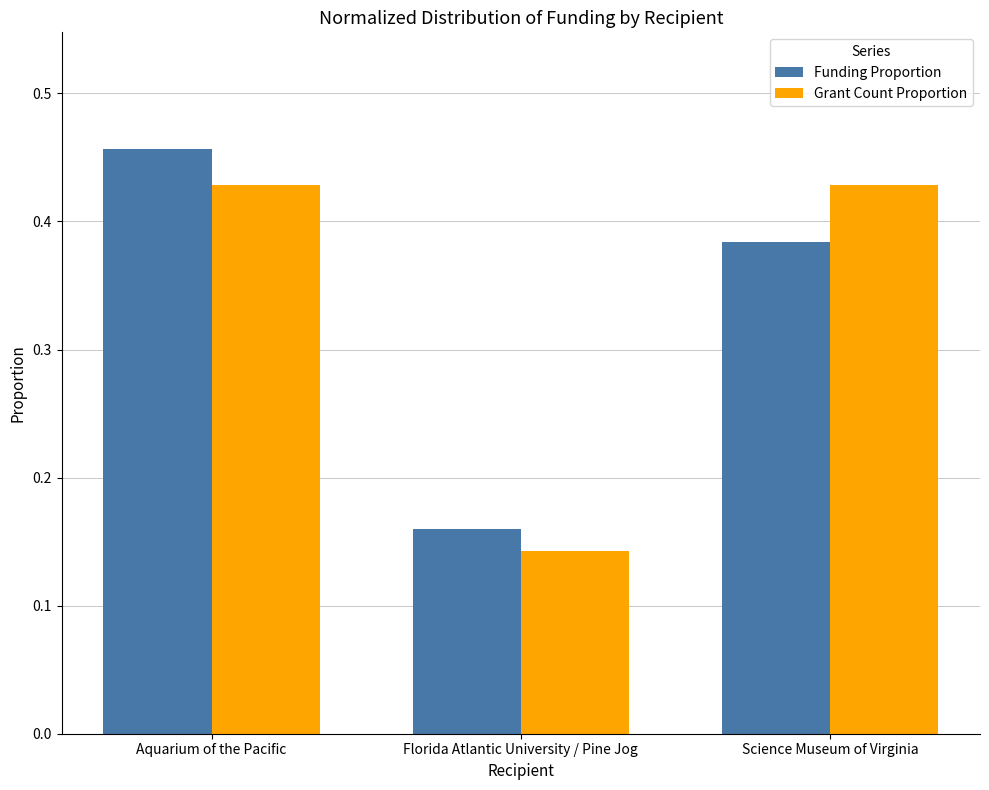

How many distinct data groups are displayed?

2